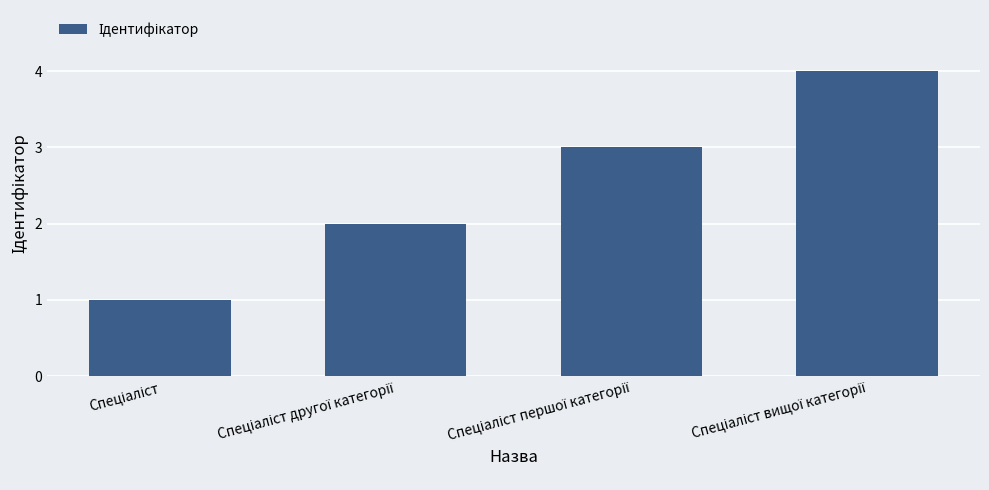

What is the sum of all values?

10